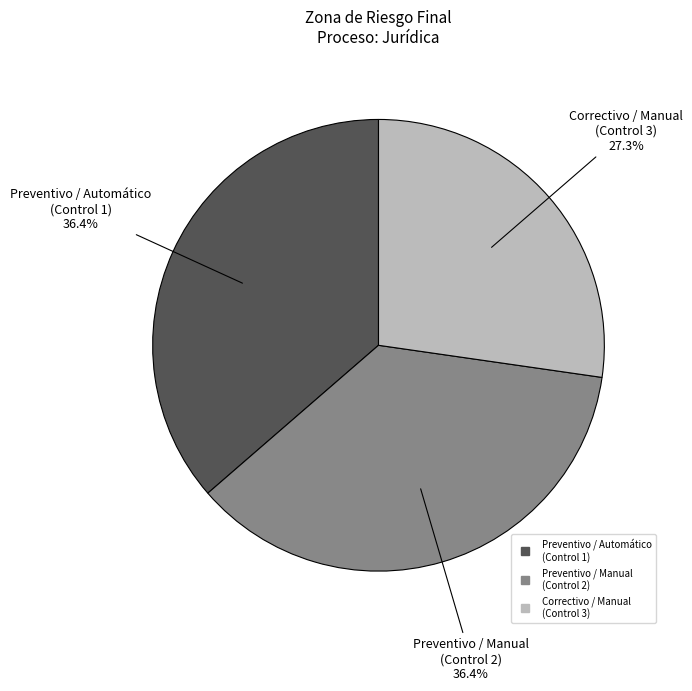

Is there any slice that represents more than half of the pie?

No